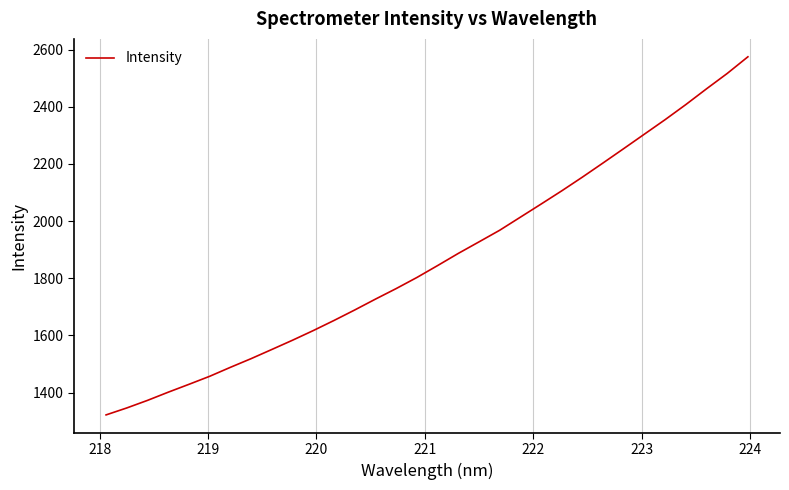

What is the minimum value shown in the chart?

1321.8